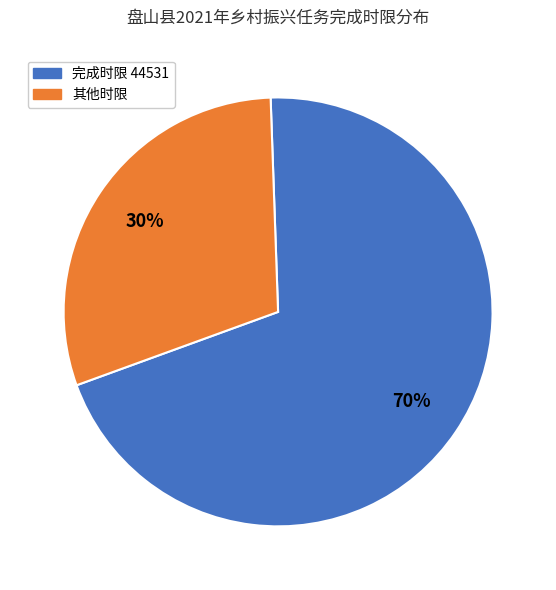

To the nearest percent, what is the average slice percentage?

50%